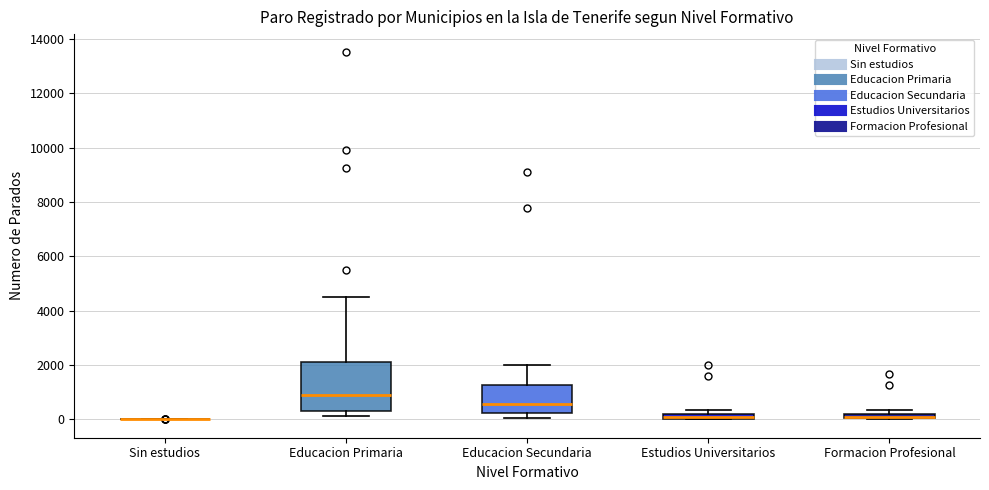

Where does the median line of the box for Educacion Secundaria sit on the y-axis? The values are not printed on the chart, so give them approximately, as read against the axis.

600